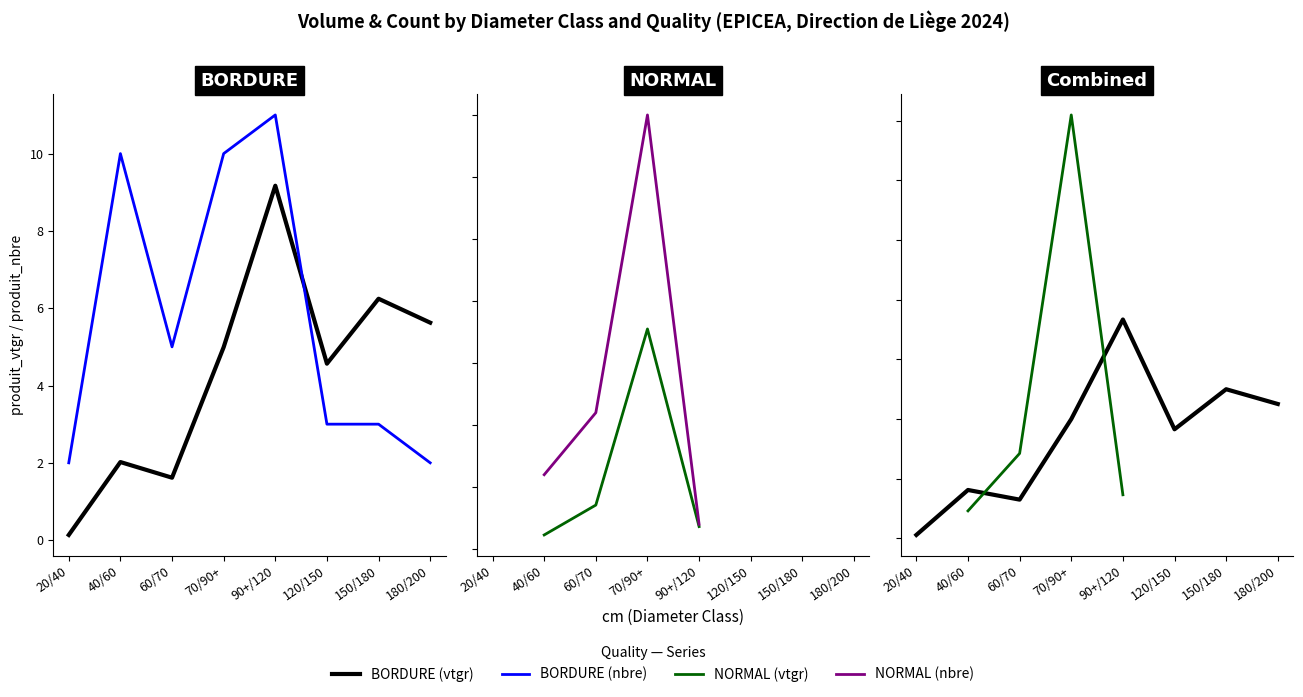

The value of produit_nbre_BORDURE at 60/70 is 8.7. True or false?

False